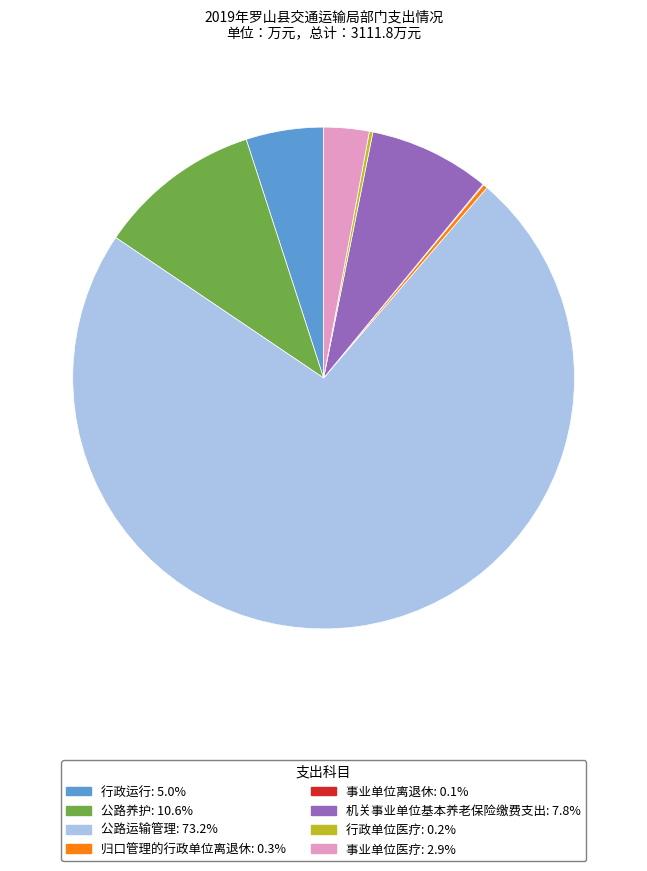

Which category has the biggest portion of the pie?

公路运输管理